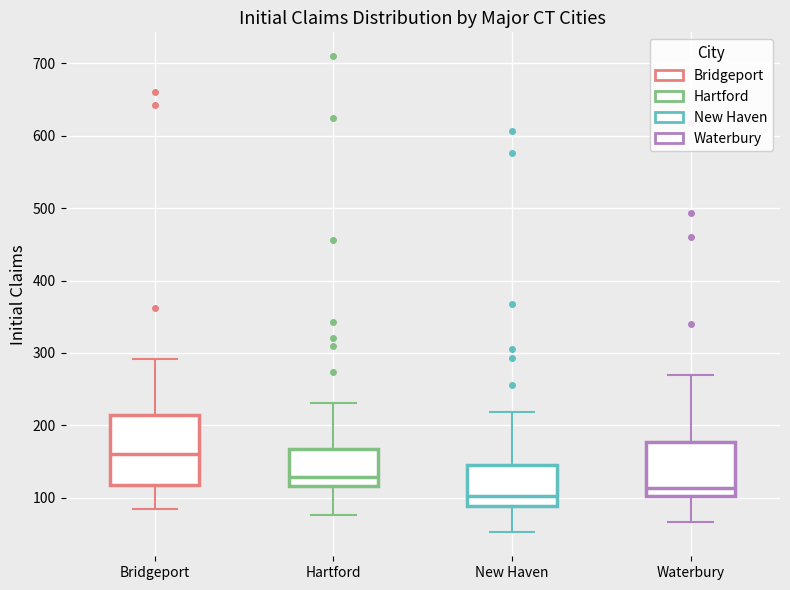

Which box is the tallest, from its lower edge to its upper edge?

Bridgeport